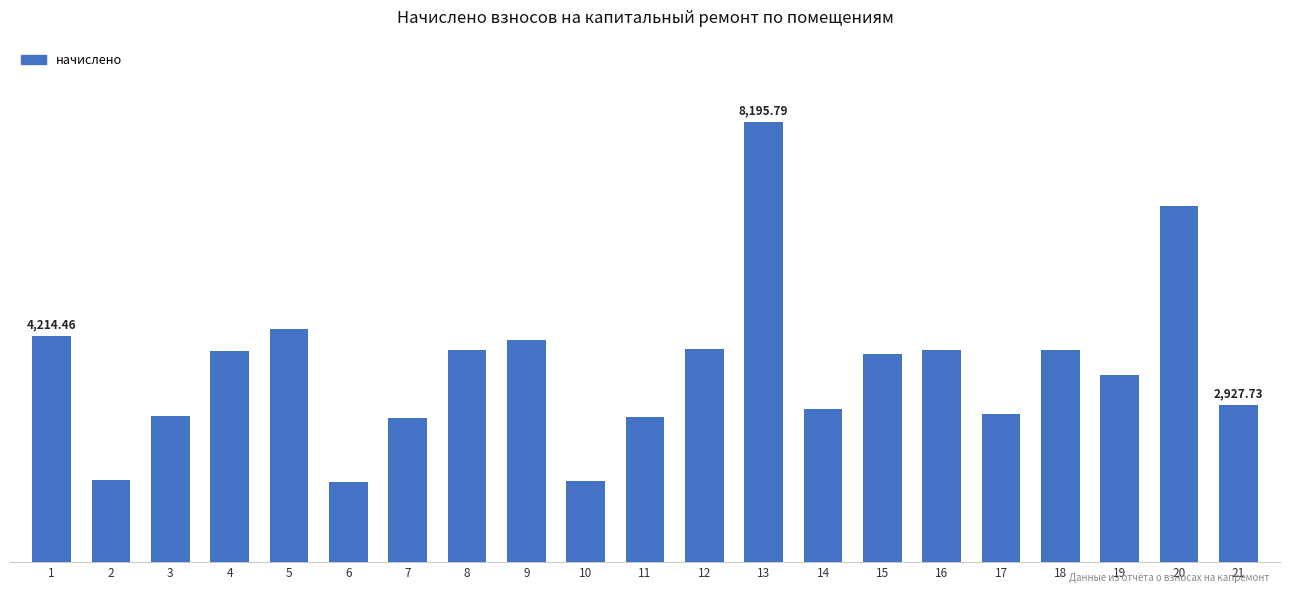

At which category does the chart reach its peak across all series?

13